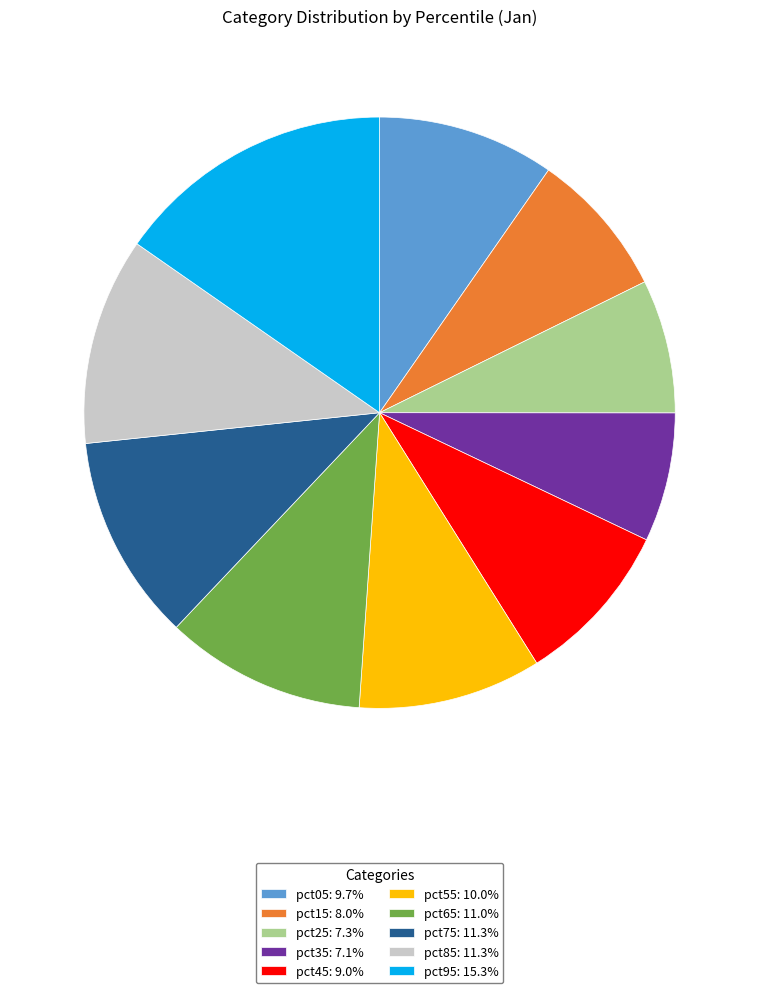

True or false: pct05 accounts for 15% of the total.

False